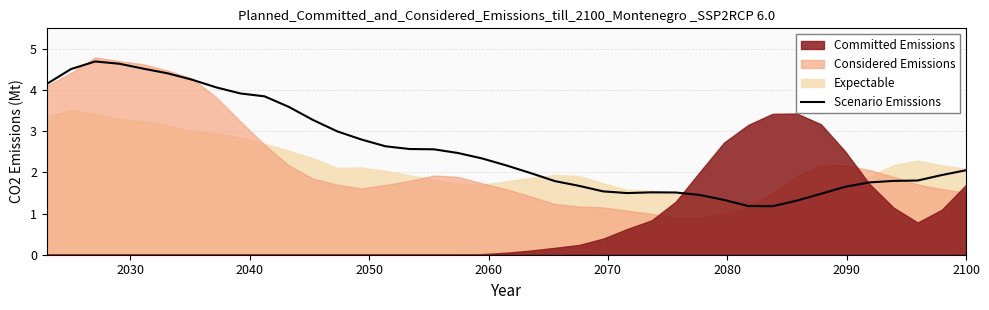

What is the maximum value for Scenario Emissions?

4.7